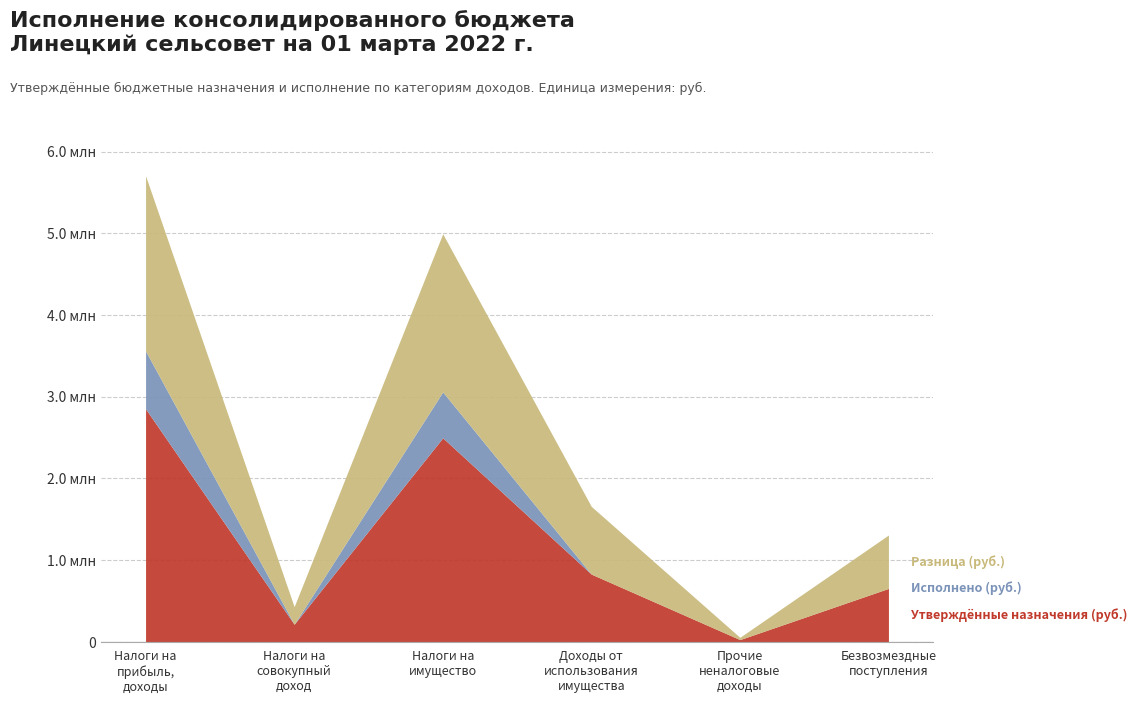

What is the difference between the second highest and minimum values in the Разница (руб.) series?

1908530.5